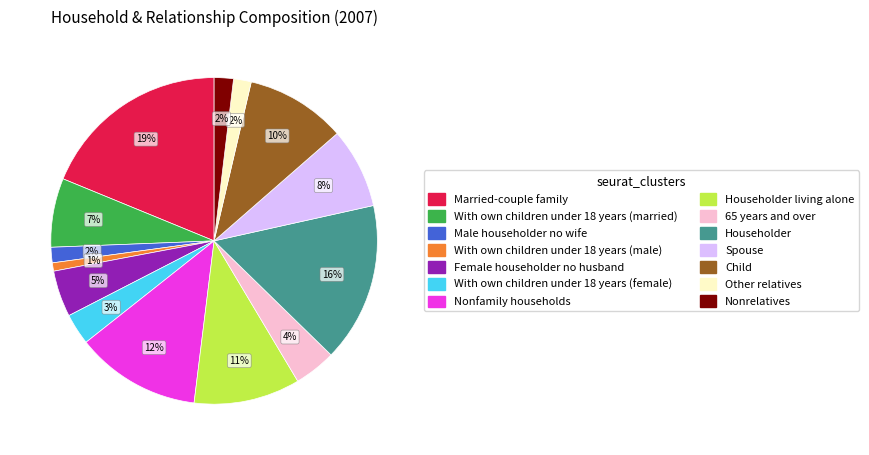

Is there any slice that represents more than half of the pie?

No